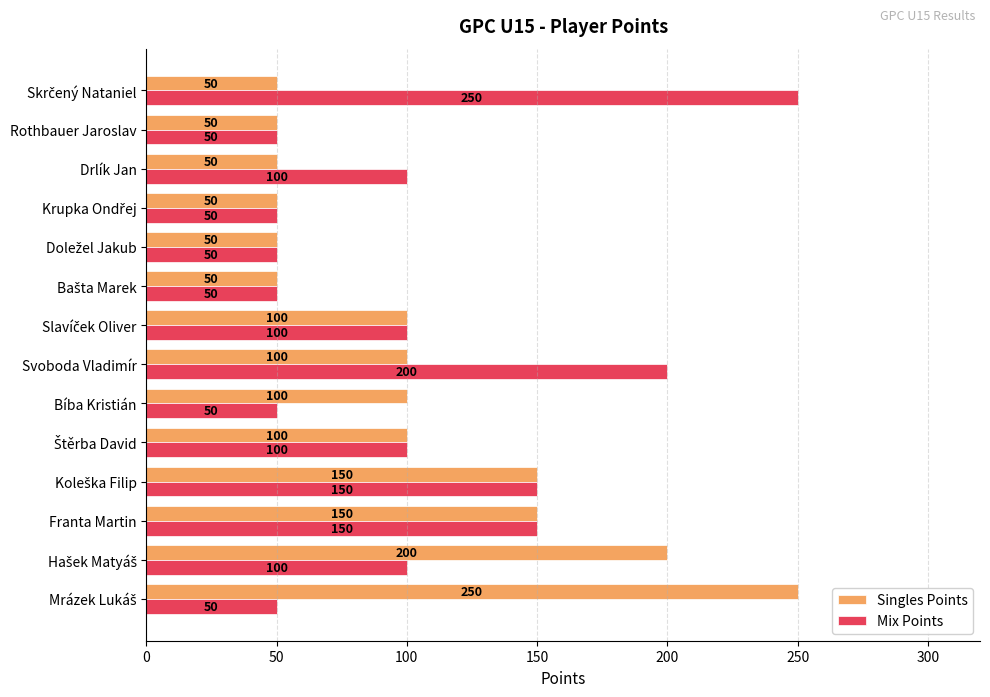

At how many categories does at least one series exceed 161?

4